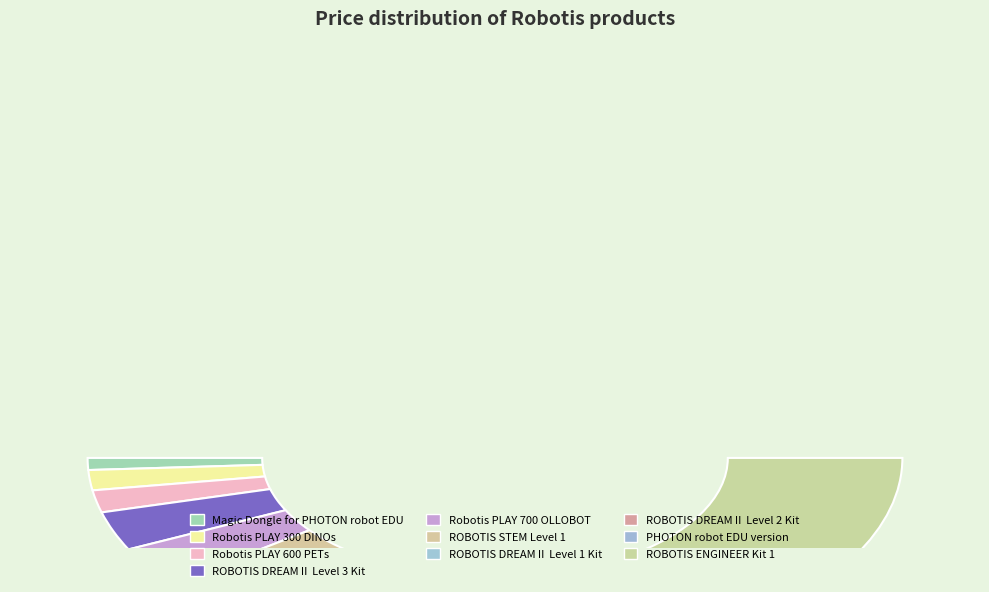

Rank the categories by value from lowest to highest.

Magic Dongle for PHOTON robot EDU, Robotis PLAY 300 DINOs, Robotis PLAY 600 PETs, ROBOTIS DREAMⅡ Level 3 Kit, Robotis PLAY 700 OLLOBOT, ROBOTIS STEM Level 1, ROBOTIS DREAMⅡ Level 1 Kit, ROBOTIS DREAMⅡ Level 2 Kit, PHOTON robot EDU version, ROBOTIS ENGINEER Kit 1